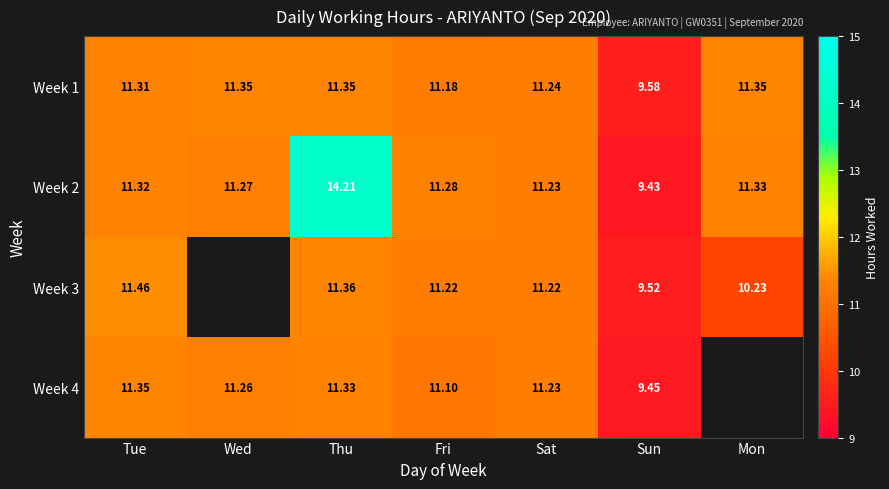

What is the difference between the maximum and minimum values in the Week 2 series?

4.8